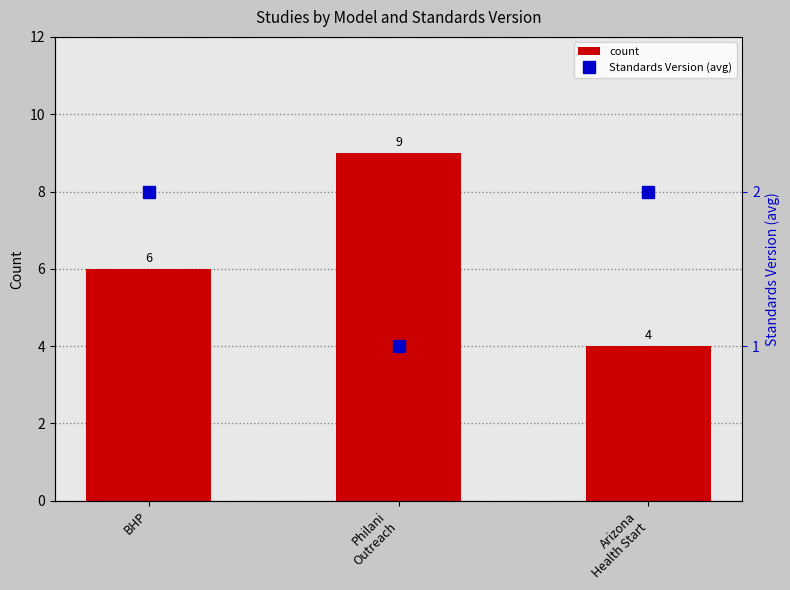

What is the sum of the count values at Arizona
Health Start and BHP?

10